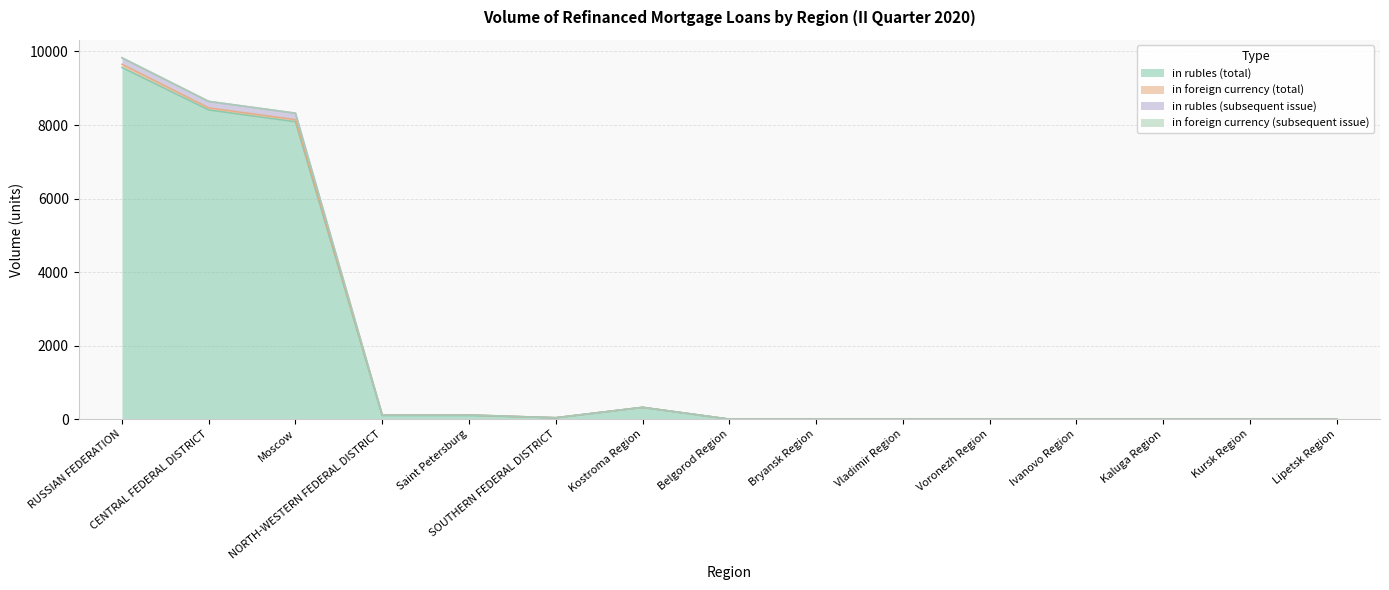

Is the value of in rubles (subsequent issue) at Voronezh Region greater than the value of in rubles (total) at Saint Petersburg?

No